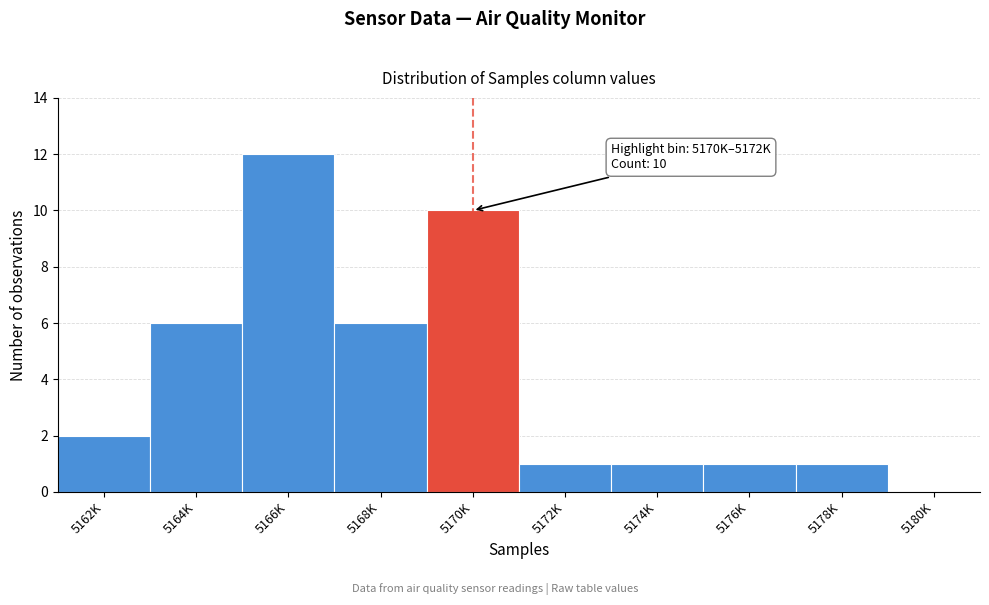

Reading left to right, what are all the values shown in this chart?

5162K=2	5164K=6	5166K=12	5168K=6	5170K=10	5172K=1	5174K=1	5176K=1	5178K=1	5180K=0